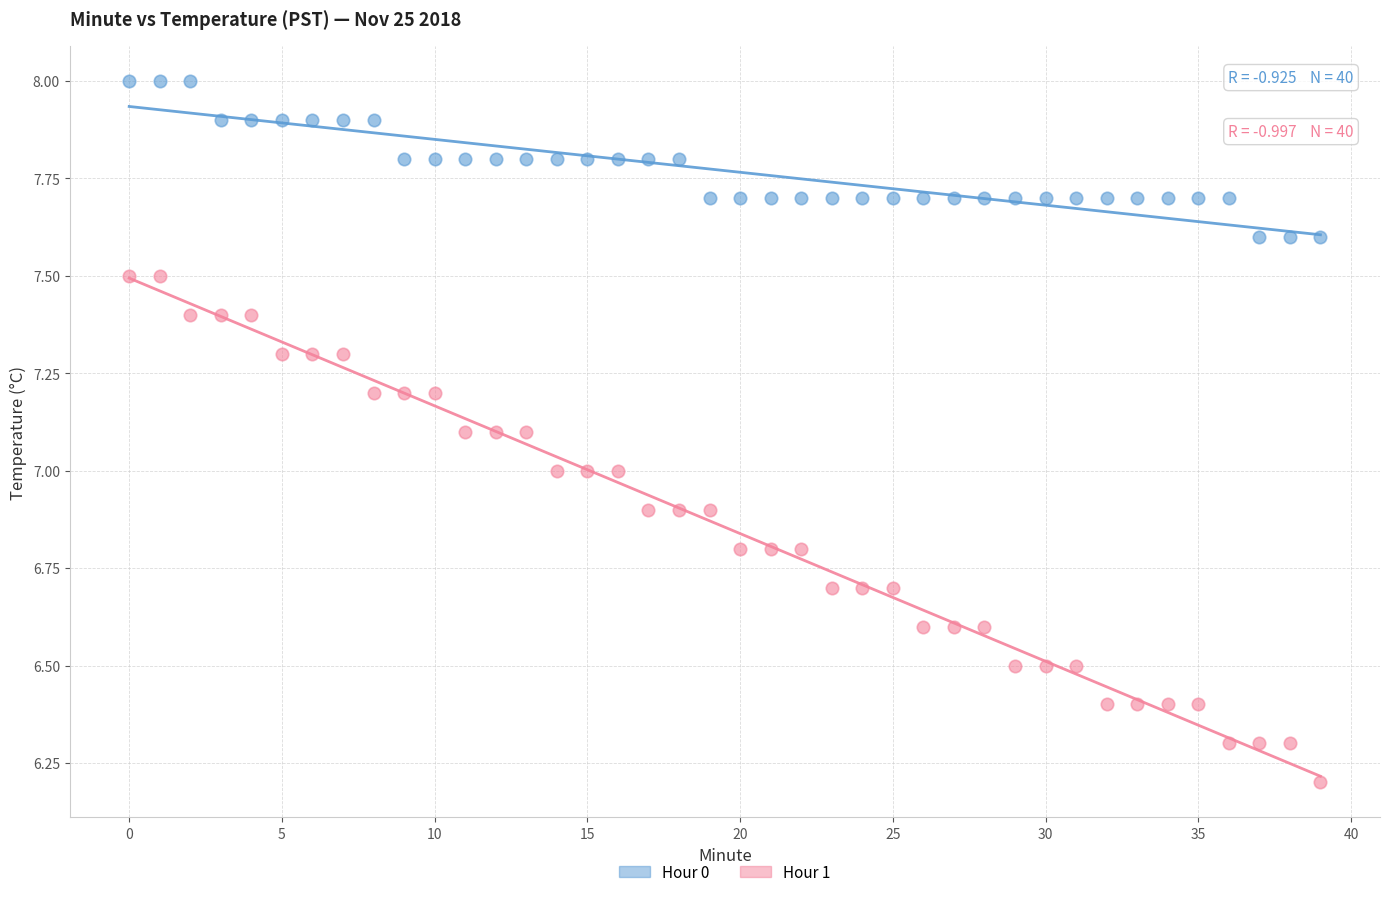

Across all data points, what is the range of Y values (max minus min)?

1.8